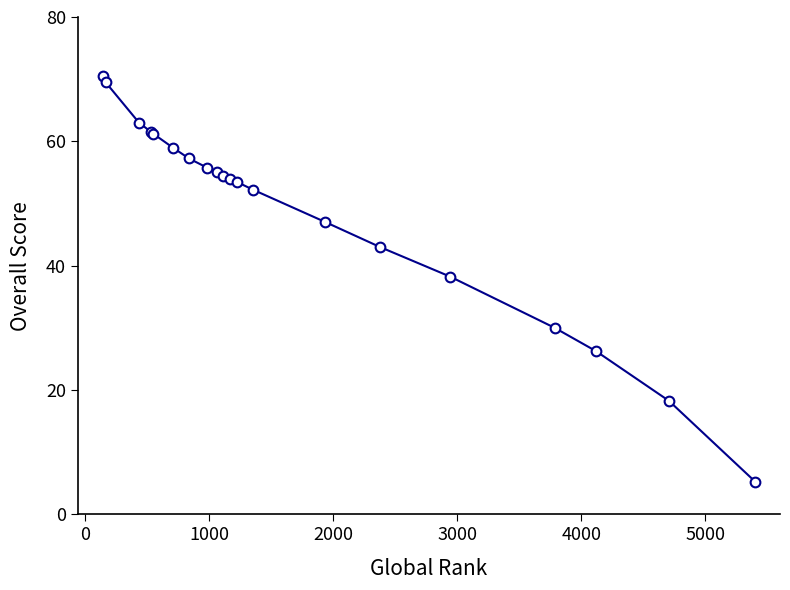

What is the average value?

48.8